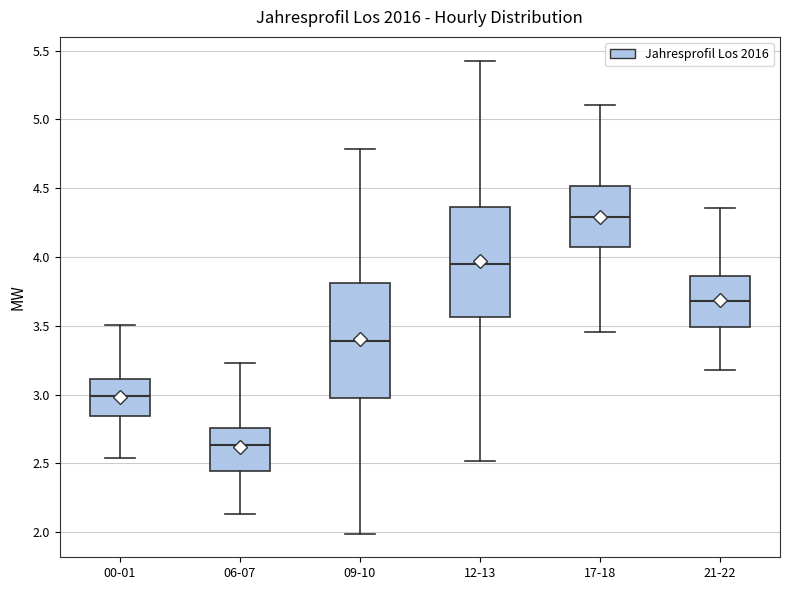

Reading left to right, read every box against the y-axis: the position of its median line, the range the box covers, and the ends of its whiskers. The values are not printed on the chart, so give them approximately, as read against the axis.

00-01: median 3.00, box 2.85 to 3.10, whiskers 2.55 to 3.50
06-07: median 2.65, box 2.45 to 2.75, whiskers 2.15 to 3.25
09-10: median 3.40, box 3.00 to 3.80, whiskers 2.00 to 4.80
12-13: median 3.95, box 3.55 to 4.35, whiskers 2.50 to 5.45
17-18: median 4.30, box 4.05 to 4.50, whiskers 3.45 to 5.10
21-22: median 3.70, box 3.50 to 3.85, whiskers 3.20 to 4.35